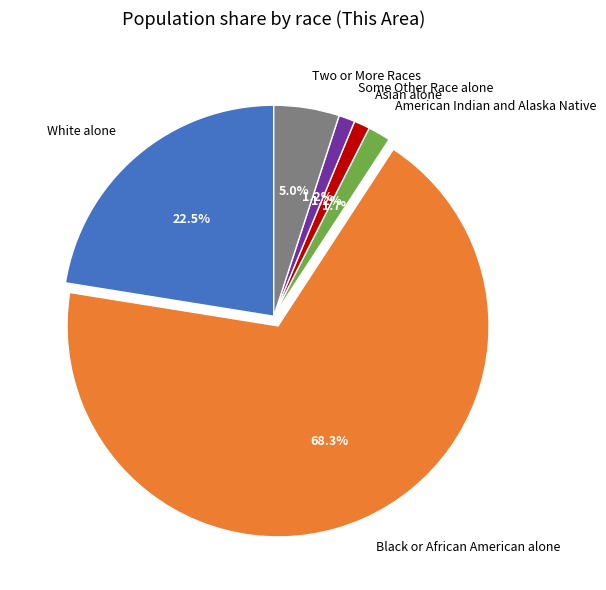

Count the number of slices in the pie.

6